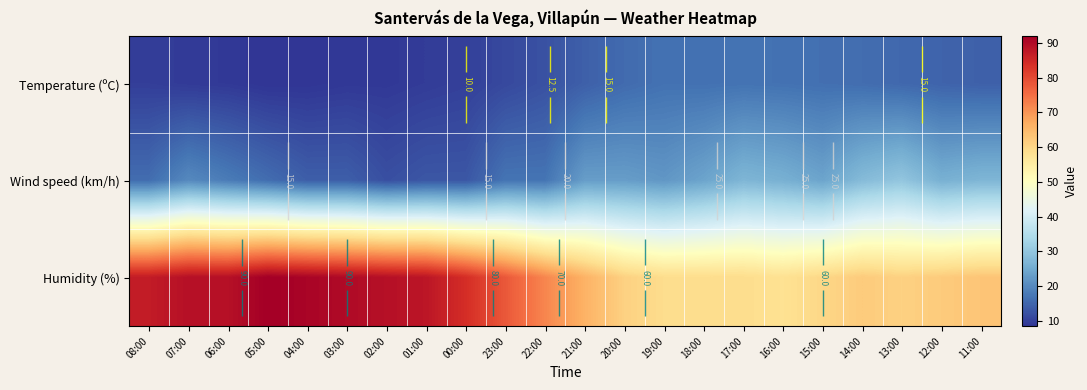

What is the maximum value shown in the chart?

92.0